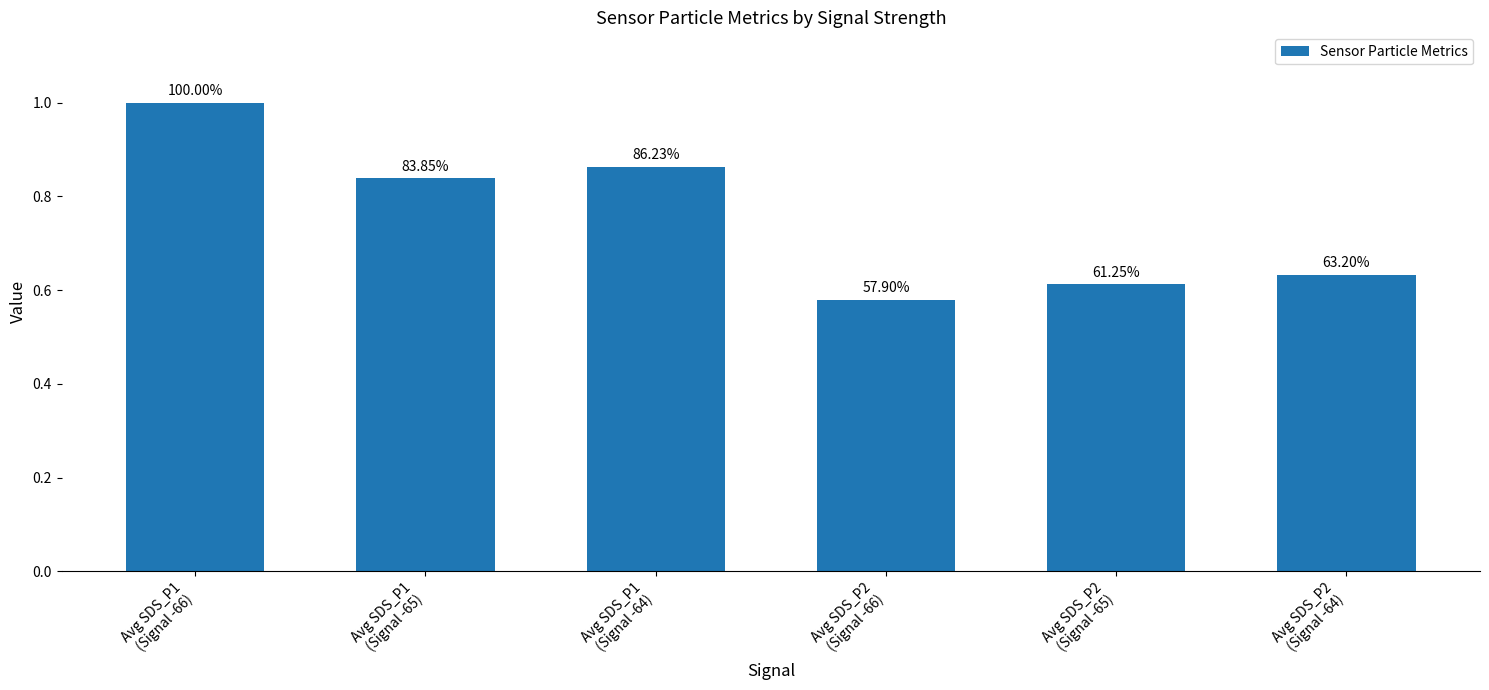

List the labels in order of value, smallest first.

Avg SDS_P2
(Signal -66), Avg SDS_P2
(Signal -65), Avg SDS_P2
(Signal -64), Avg SDS_P1
(Signal -65), Avg SDS_P1
(Signal -64), Avg SDS_P1
(Signal -66)